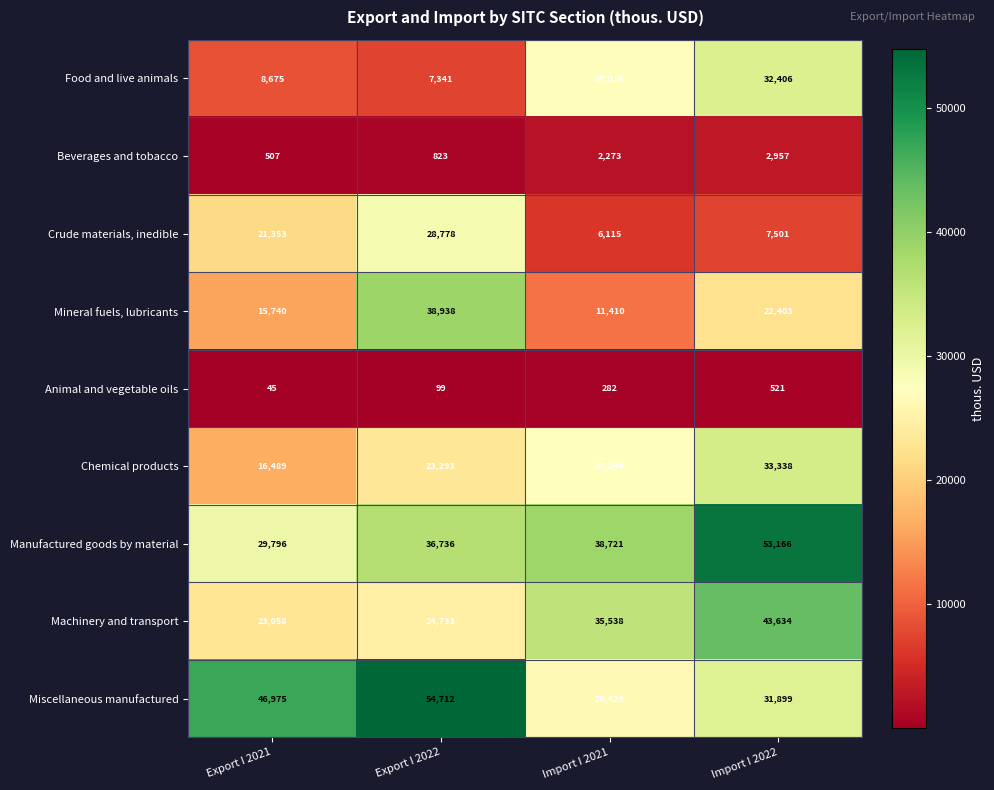

What is the average value of the Beverages and tobacco series?

1640